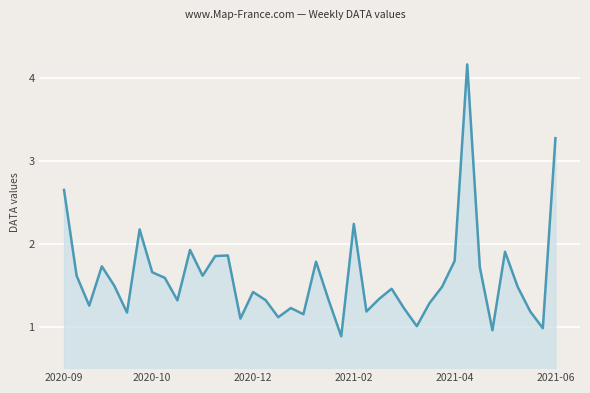

What is the maximum value shown in the chart?

4.2